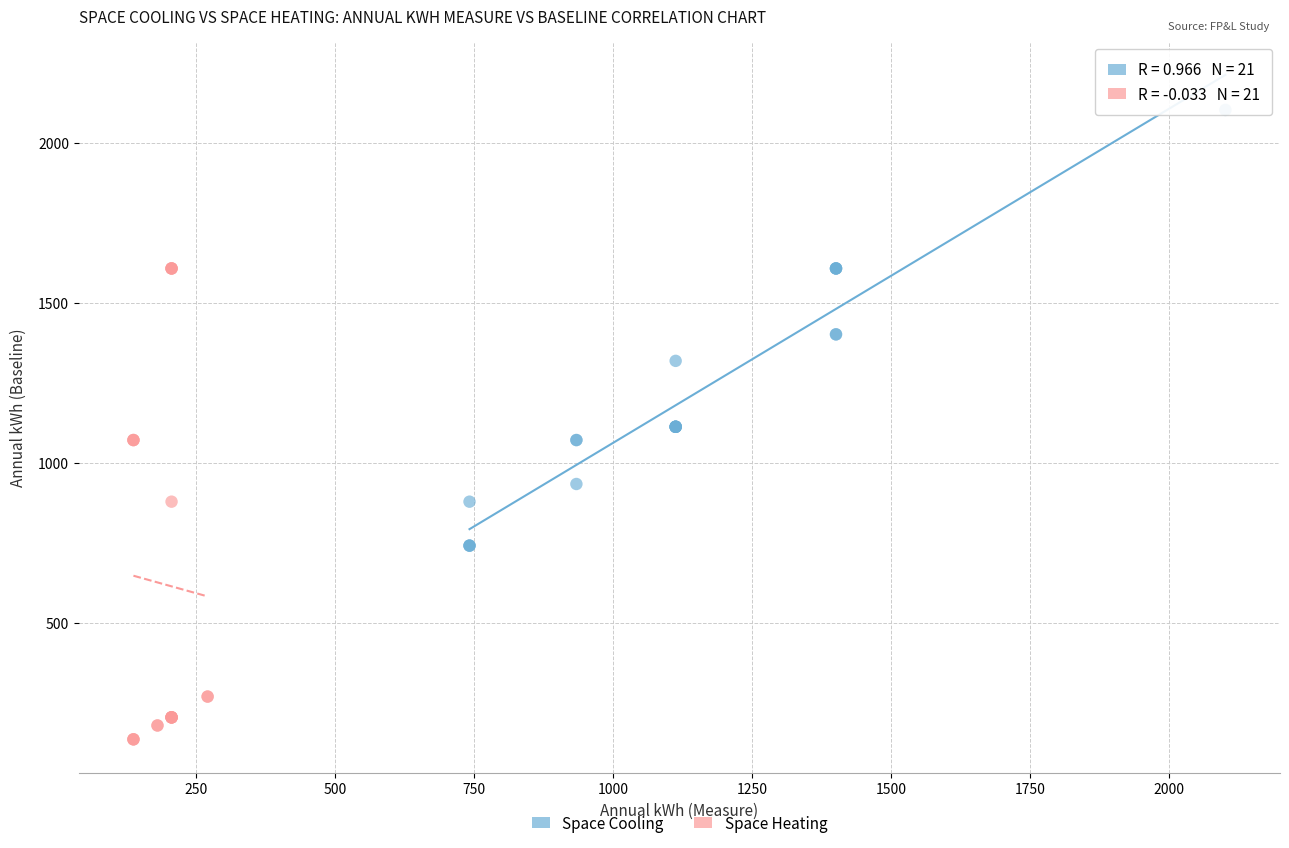

Which series contains the lowest Y value?

Space Heating